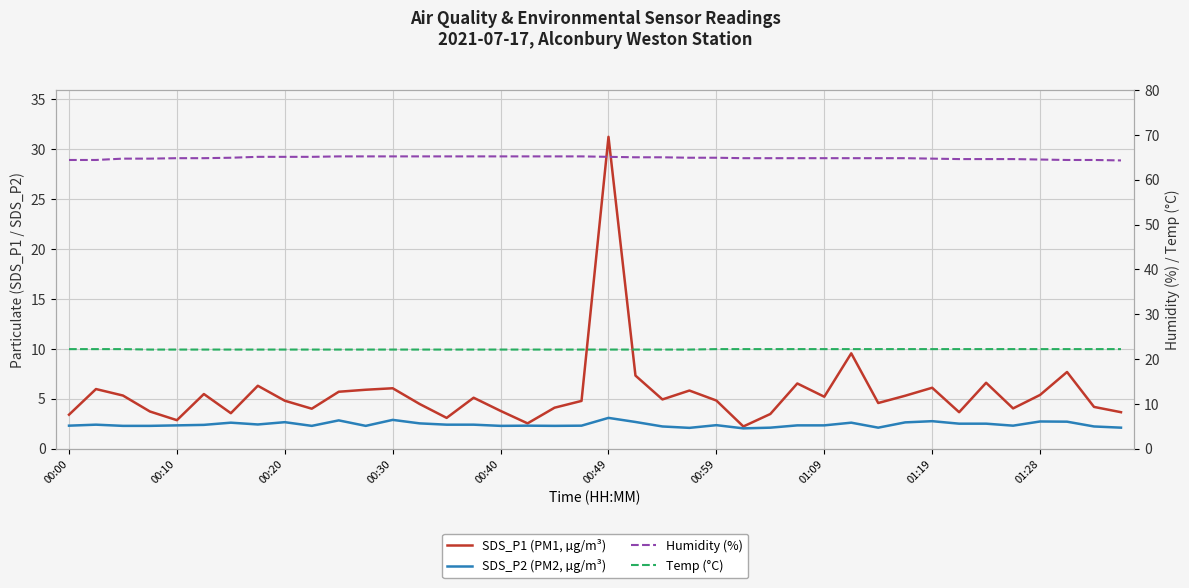

Is the value of Temp (°C) at 35 greater than the value of Humidity (%) at 12?

No